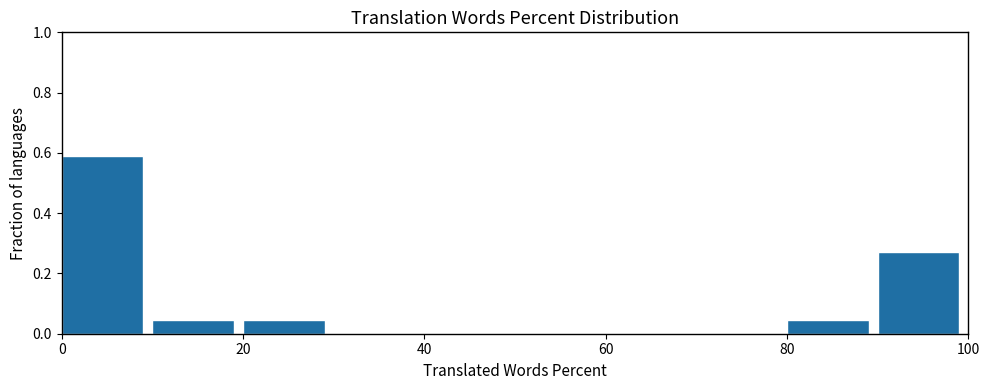

What is the height of the bar covering 20 to 30 on the x-axis? The values are not printed on the chart, so give them approximately, as read against the axis.

0.04